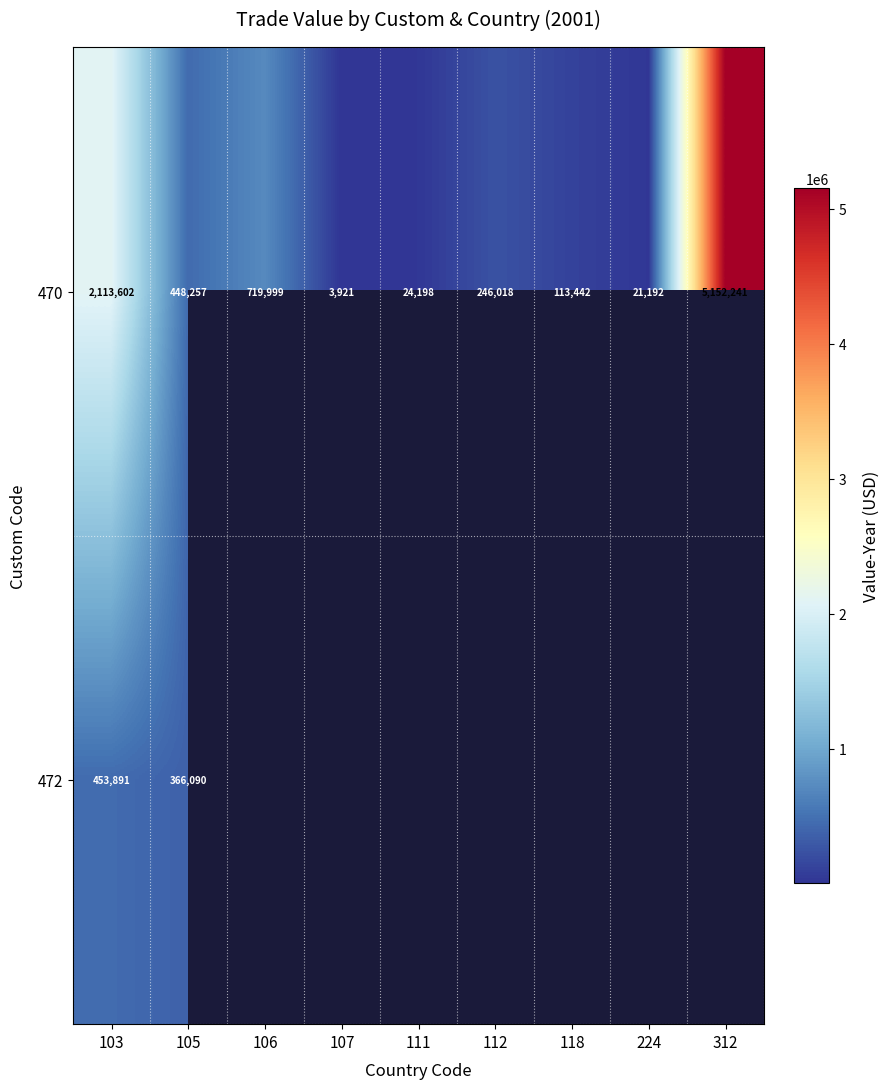

What is the minimum value for 470?

3921